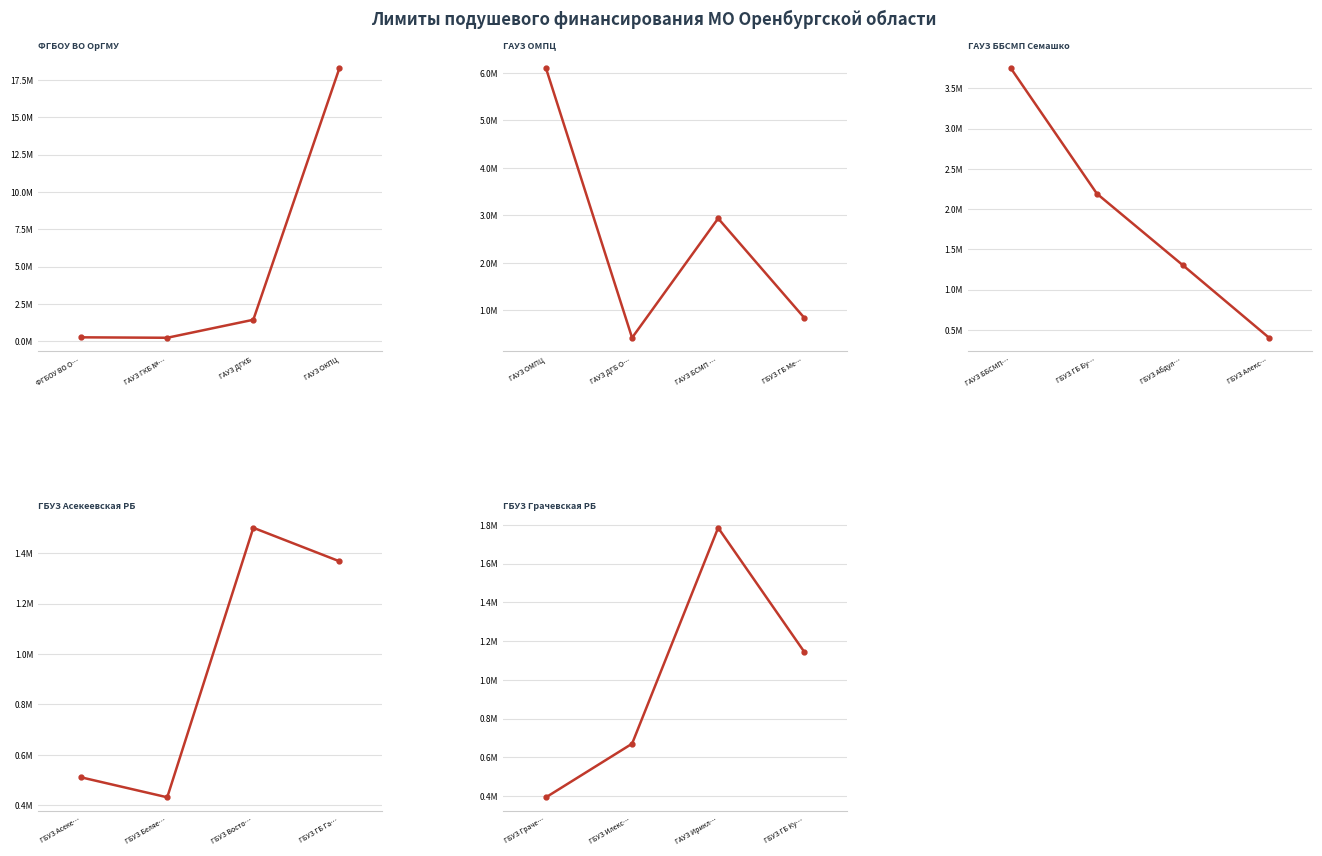

What is the minimum value for Группа 5?

394443